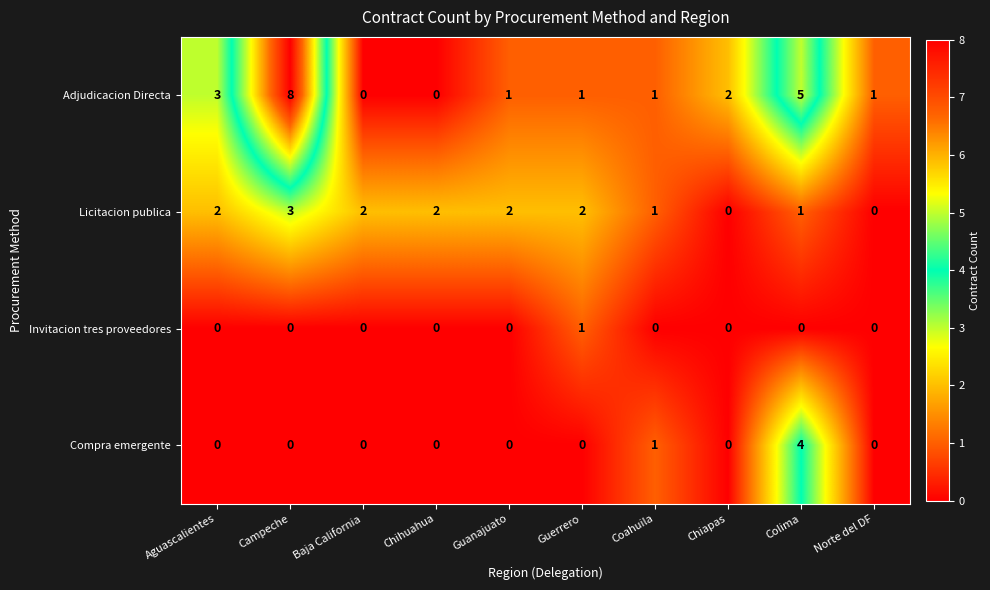

At which category does the chart reach its peak across all series?

Campeche